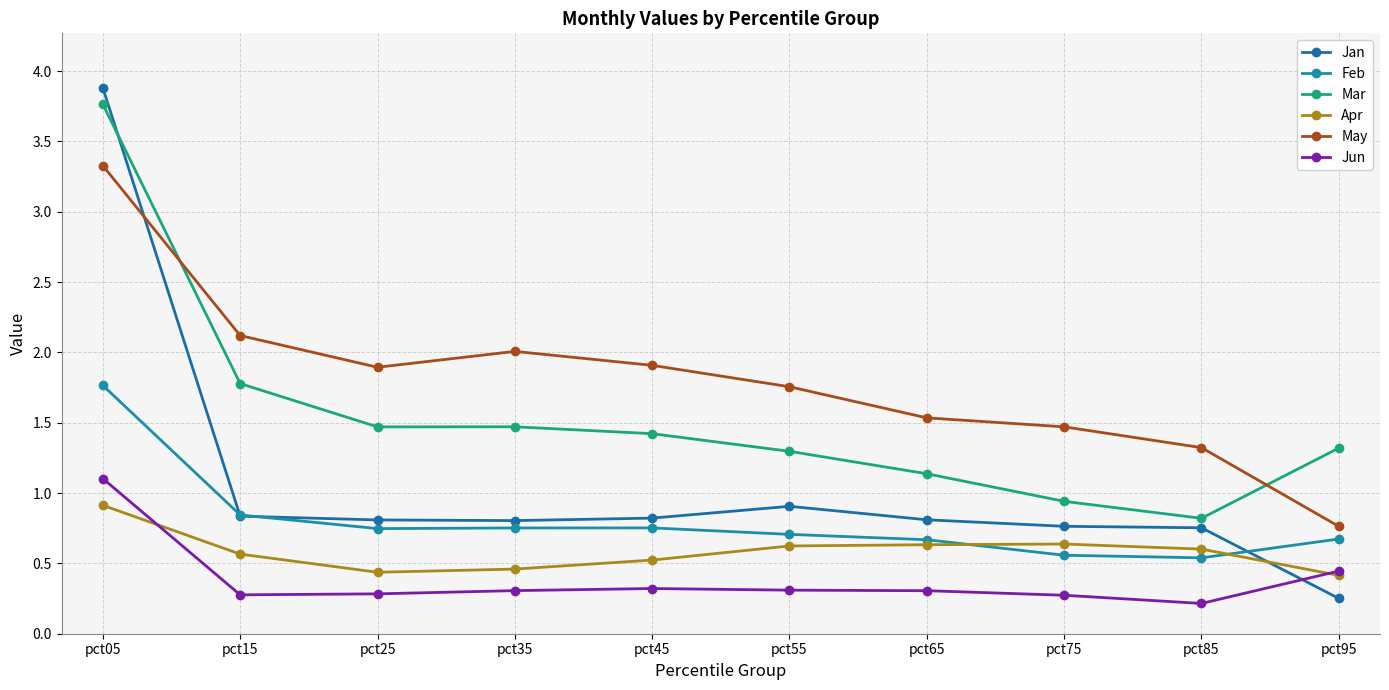

How many data points does each series have?

10